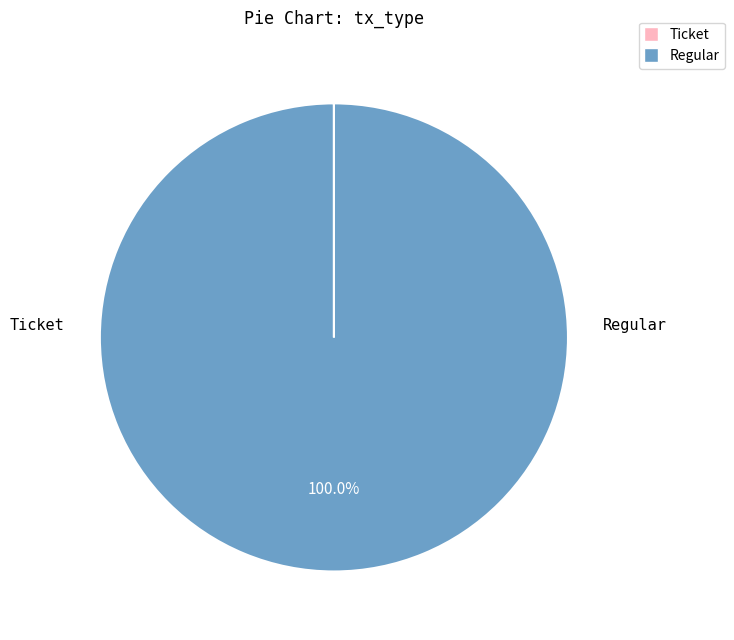

Which slice represents more than half of the pie?

Regular